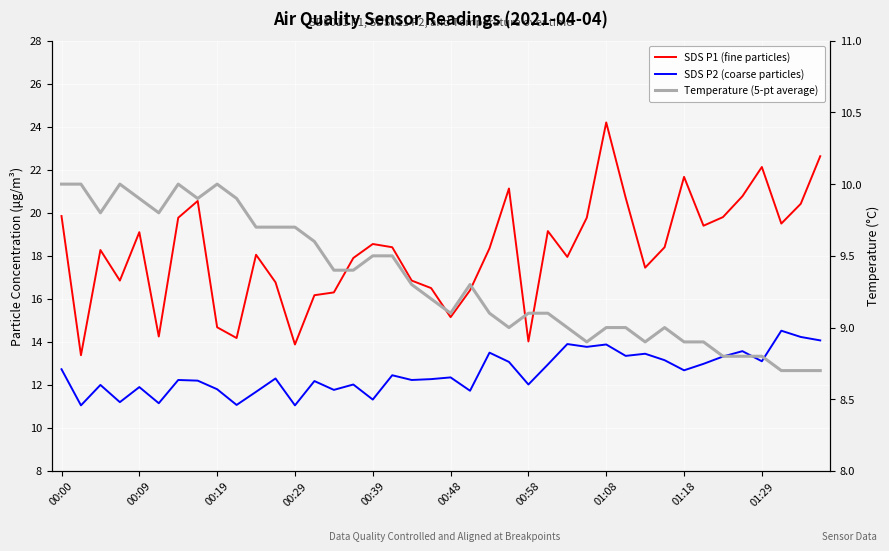

What is the difference between the maximum and minimum values in the SDS P2 (coarse particles) series?

3.5